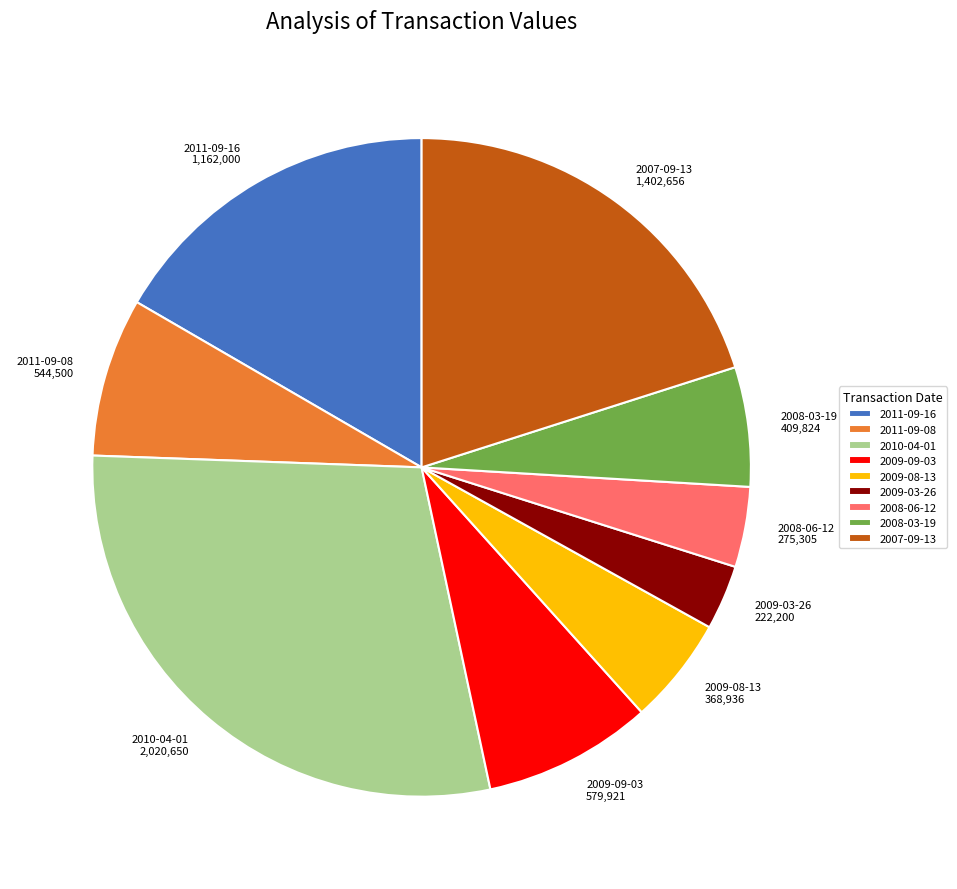

The 2011-09-08 slice represents 8% of the pie. True or false?

True